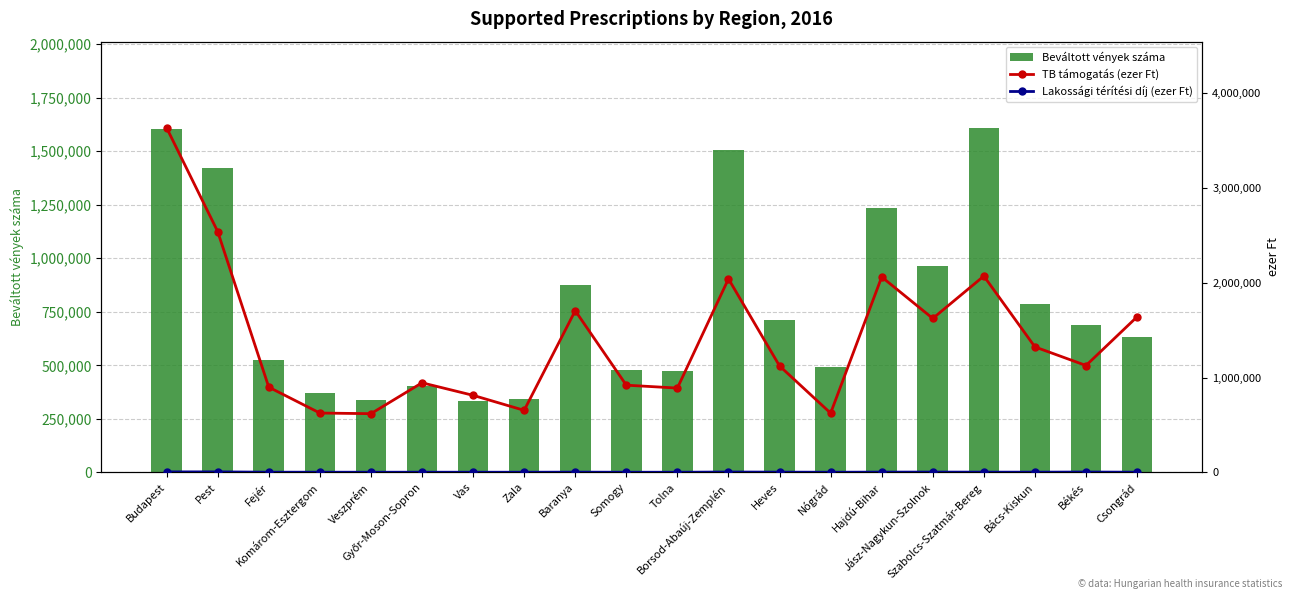

Reading left to right, extract all data points from this chart.

Beváltott vények száma: 1605966	1422075	523365	370398	335610	404270	332835	341389	873560	478406	474547	1506729	710354	492994	1233154	962671	1609533	785134	690439	630370
TB támogatás (ezer Ft): 3634350	2539983	898497	625523	618668	944601	812258	653902	1704922	919363	888891	2040990	1122309	624247	2060869	1623359	2070465	1322895	1126922	1640709
Lakossági térítési díj (ezer Ft): 4672	4841	1540	1366	1100	1272	1062	1075	2005	981	1000	3295	2090	1073	2267	2634	2013	1768	3052	1479